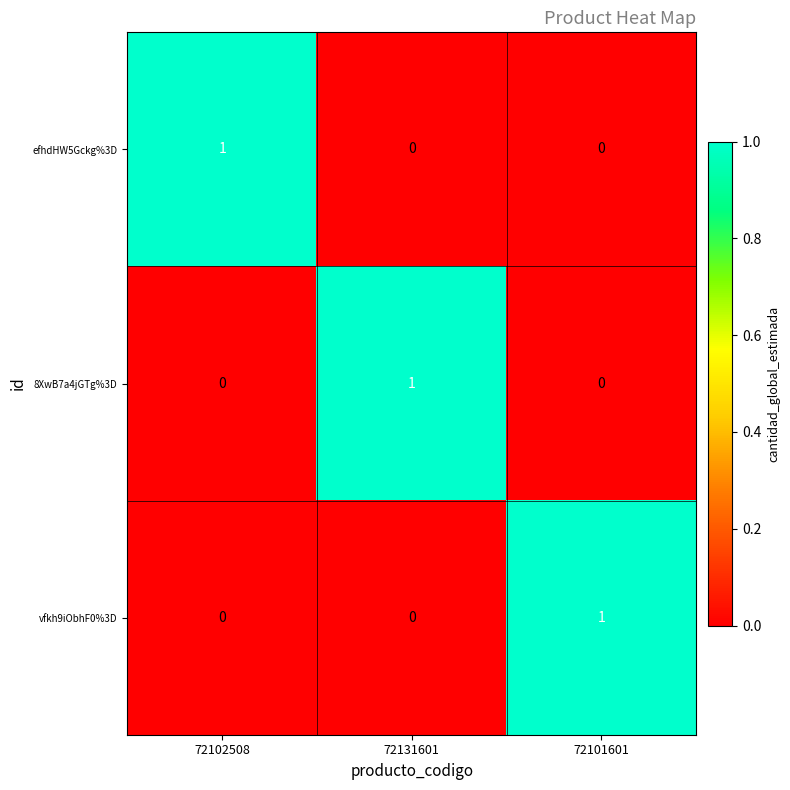

How many categories are shown in the chart?

3